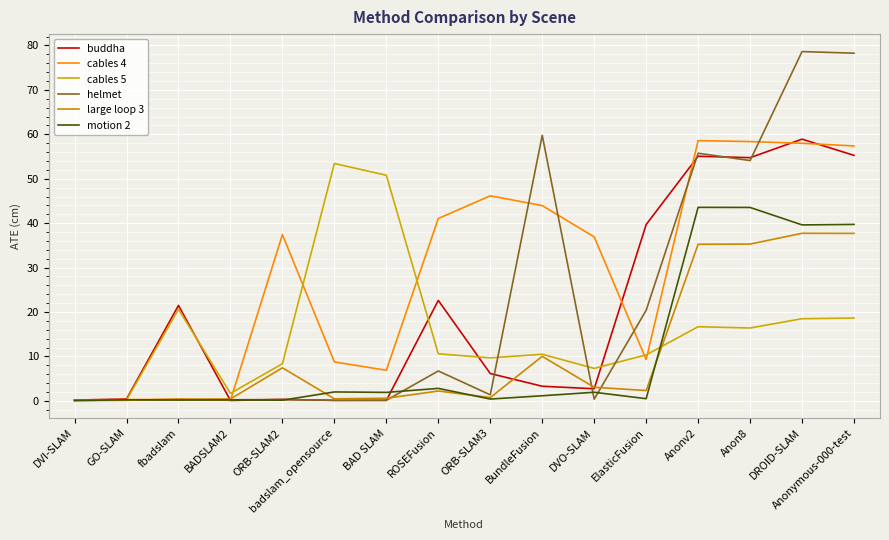

Rank the categories by large loop 3 value from lowest to highest.

DVI-SLAM, GO-SLAM, fbadslam, BADSLAM2, badslam_opensource, BAD SLAM, ORB-SLAM3, ROSEFusion, ElasticFusion, DVO-SLAM, ORB-SLAM2, BundleFusion, Anonv2, Anon8, Anonymous-000-test, DROID-SLAM